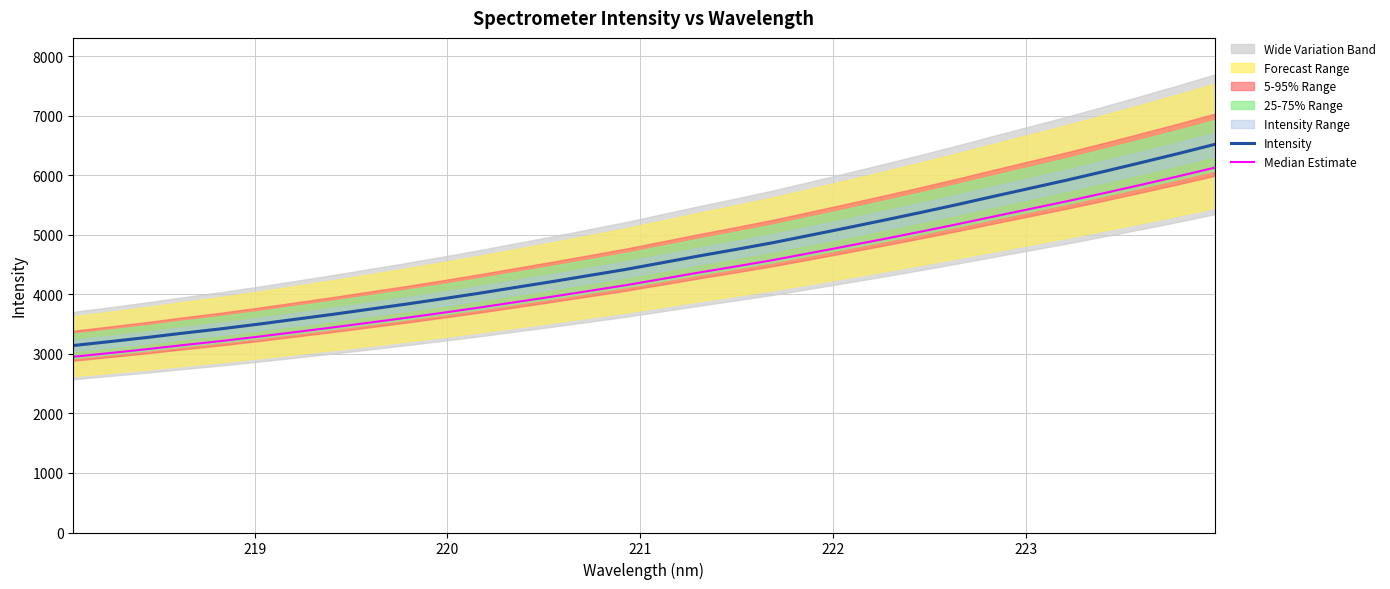

True or false: Intensity and Median Estimate cross at least once.

False